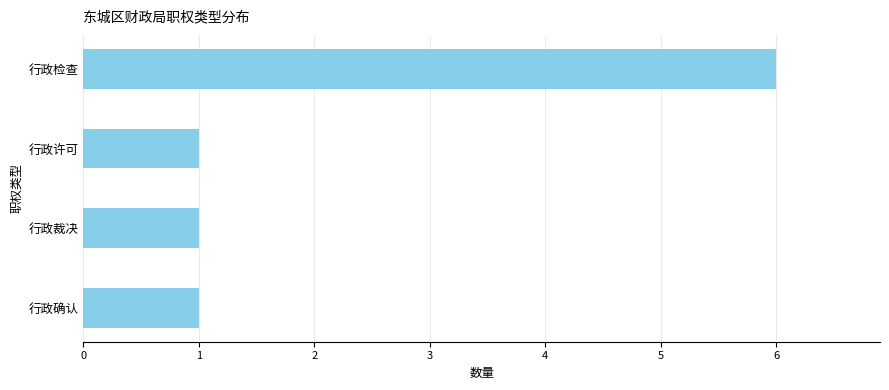

How many values are between 1 and 6?

4